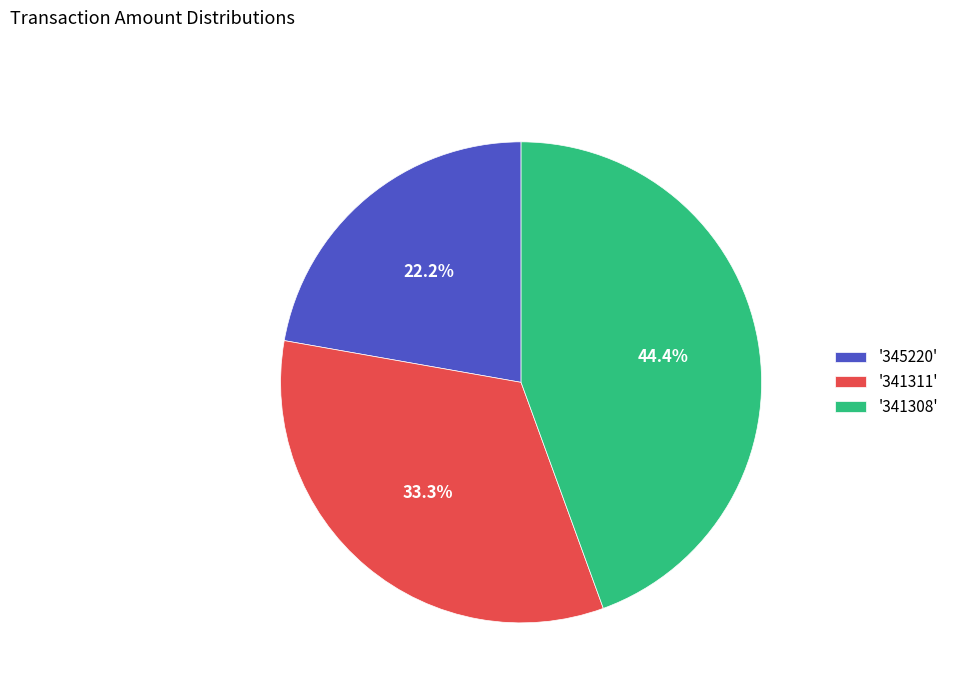

What portion of the pie excludes '341311'?

66.7%